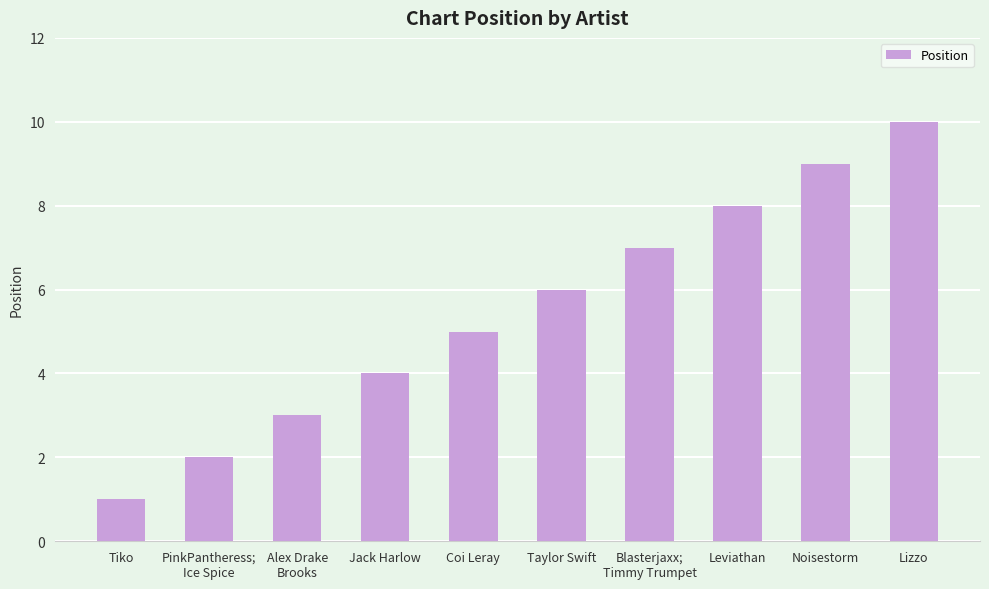

How many values are between 3 and 8?

6